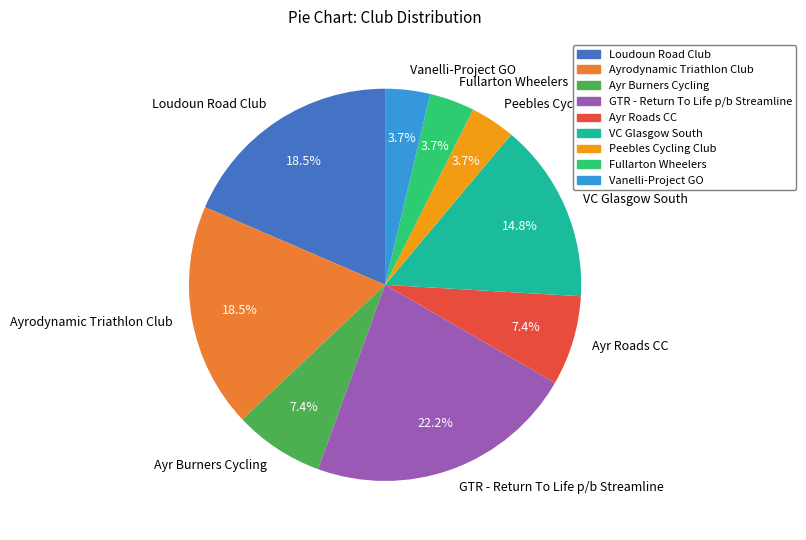

What percentage is NOT represented by Vanelli-Project GO?

96.3%